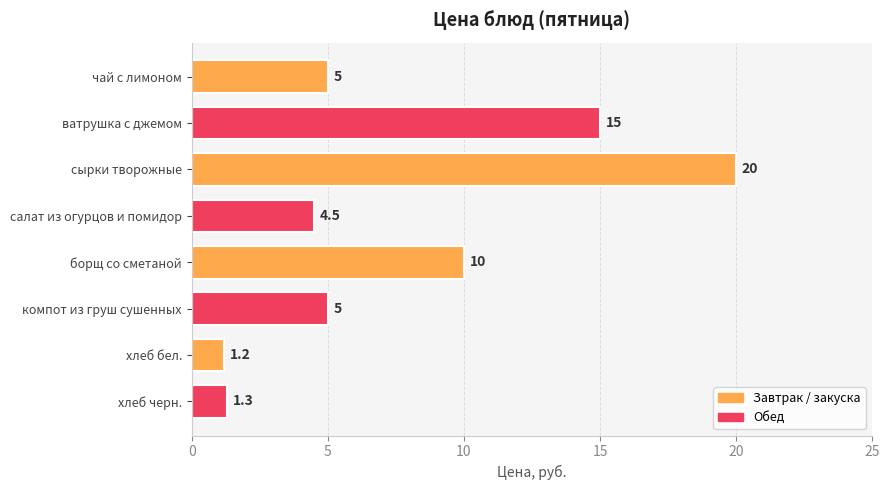

What is the value of the 2nd bar from the top?

15.0